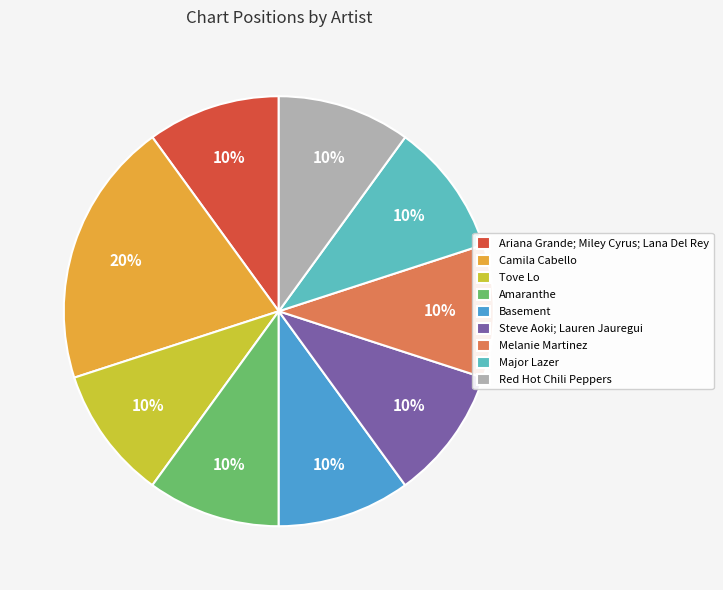

To the nearest percent, what percentage of the pie is Ariana Grande; Miley Cyrus; Lana Del Rey?

10%